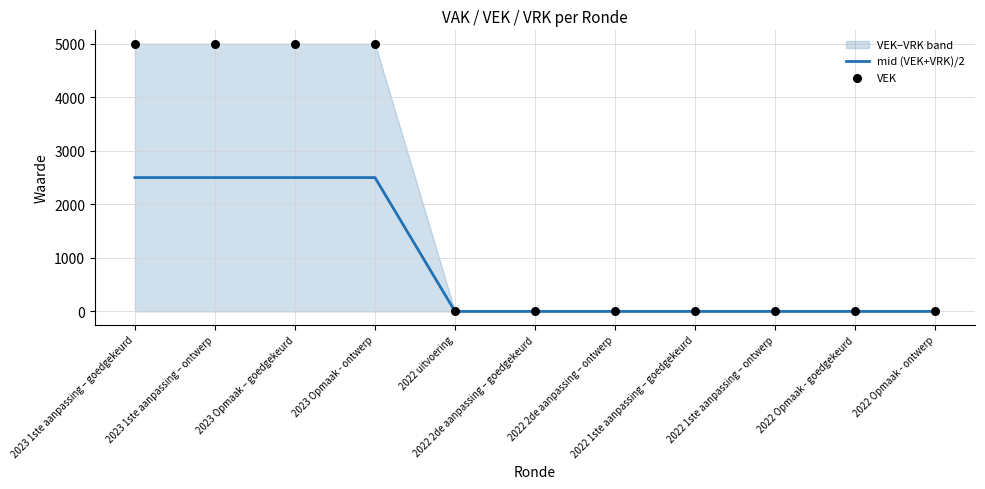

Which series reaches the minimum Y coordinate?

mid (VEK+VRK)/2